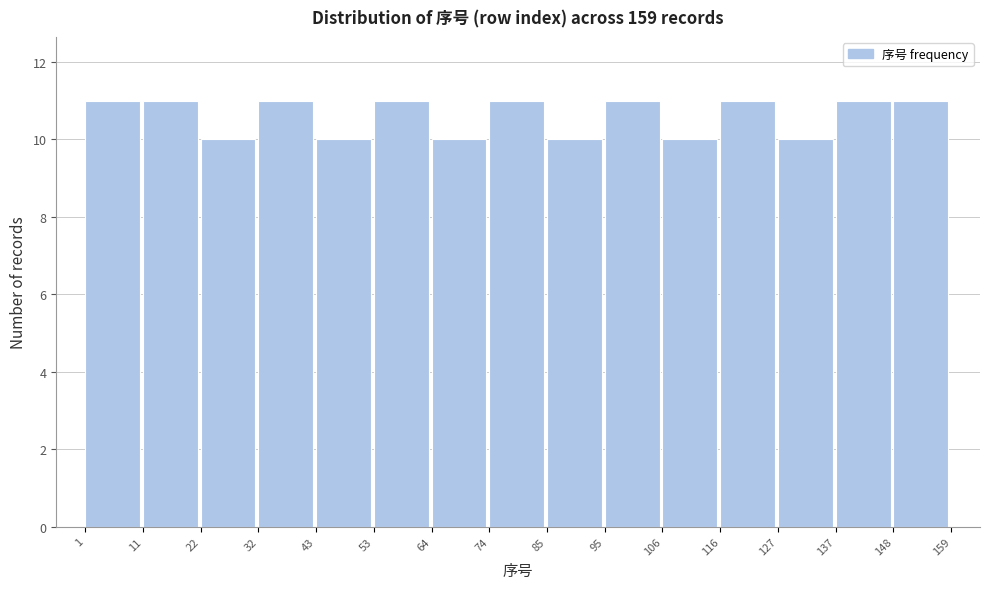

Reading left to right, list every bar in this chart as the range it spans on the x-axis followed by its height. The values are not printed on the chart, so give them approximately, as read against the axis.

1 to 11: 11
11 to 22: 11
22 to 32: 10
32 to 43: 11
43 to 53: 10
53 to 64: 11
64 to 74: 10
74 to 85: 11
85 to 95: 10
95 to 106: 11
106 to 116: 10
116 to 127: 11
127 to 137: 10
137 to 148: 11
148 to 159: 11